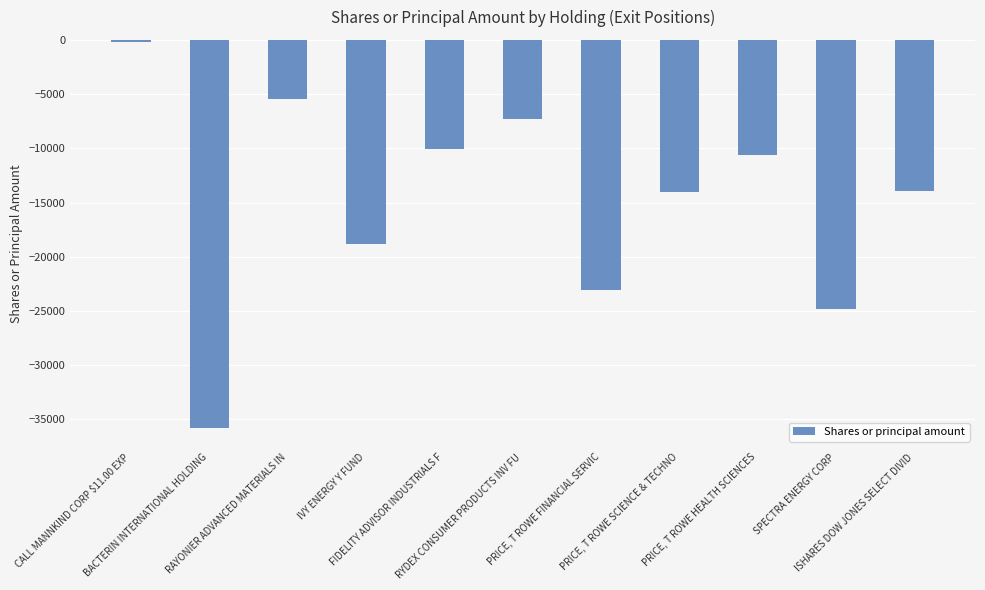

What position from the right is PRICE, T ROWE HEALTH SCIENCES?

3